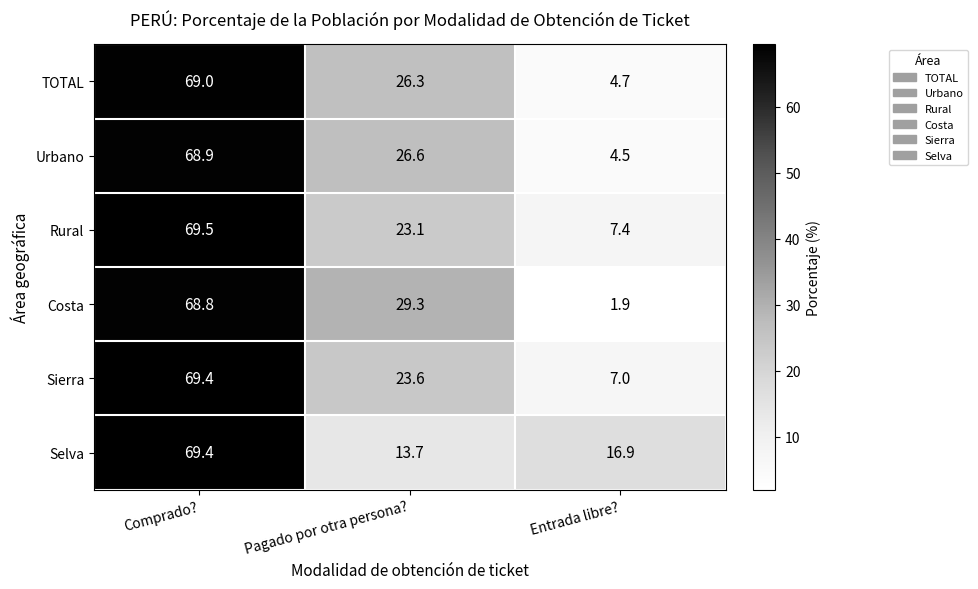

Which series has the largest range (max minus min)?

Costa